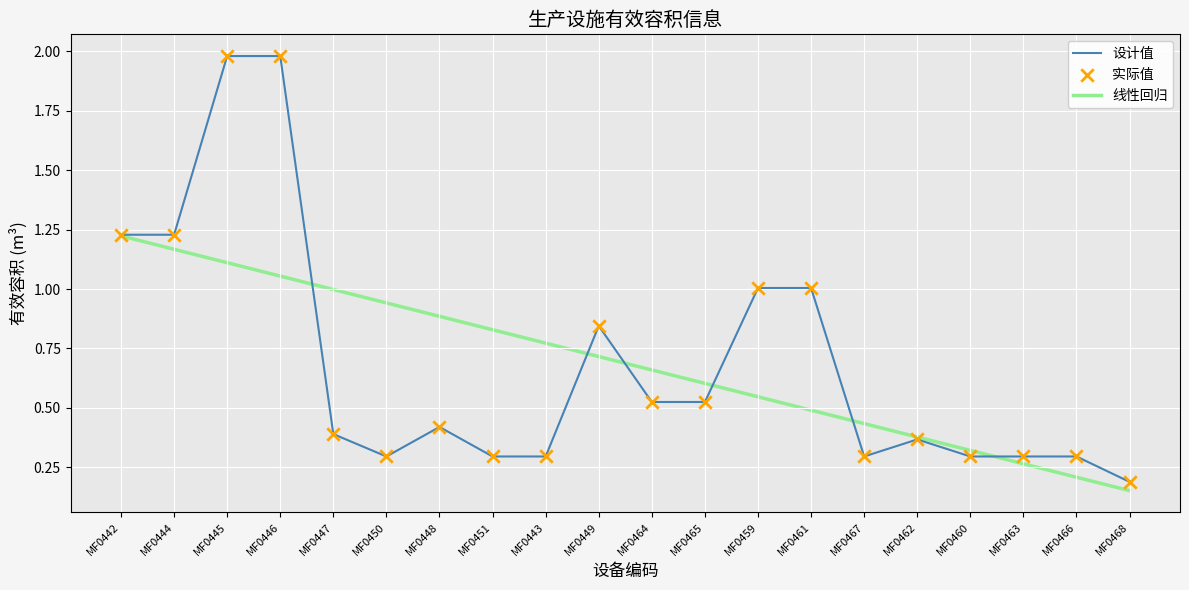

What is the total value across all series at MF0447?

1.4